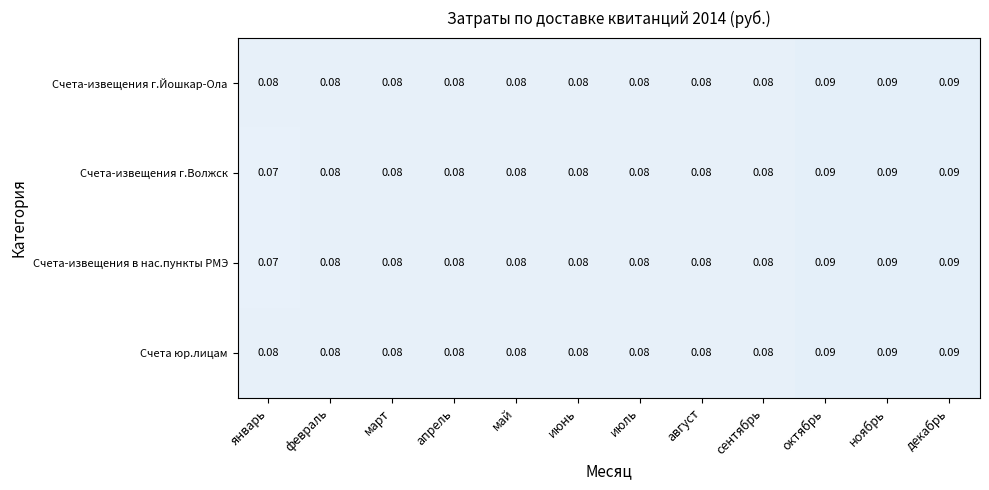

Is the value of Счета-извещения г.Йошкар-Ола at декабрь greater than the value of Счета-извещения в нас.пункты РМЭ at май?

Yes